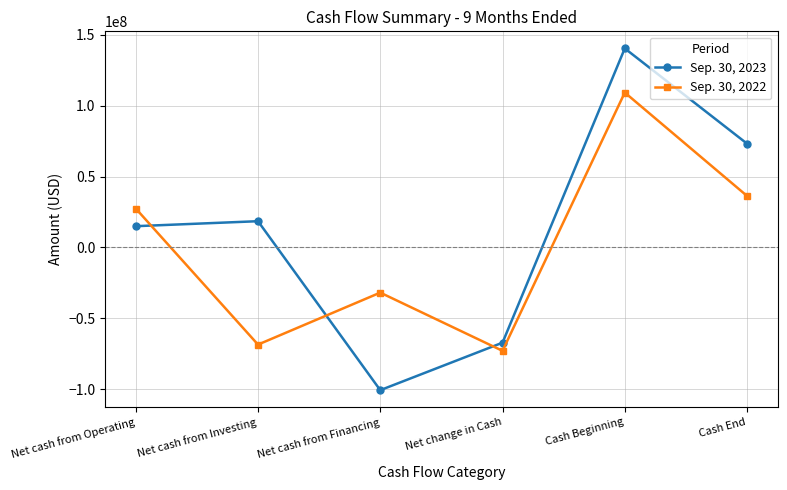

After their last crossing, which series has the higher values: Sep. 30, 2023 or Sep. 30, 2022?

Sep. 30, 2023